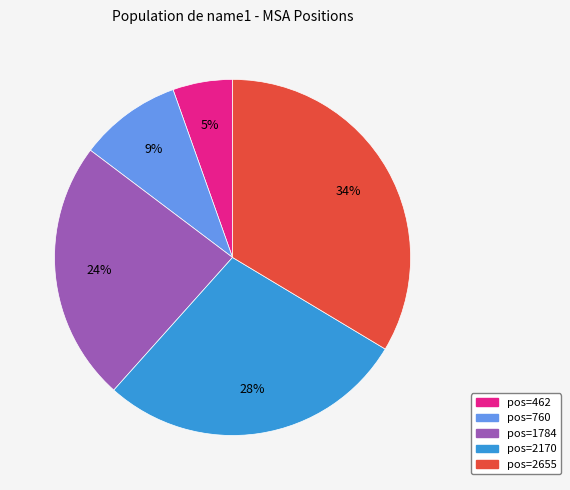

Between pos=760 and pos=2170, which is larger?

pos=2170